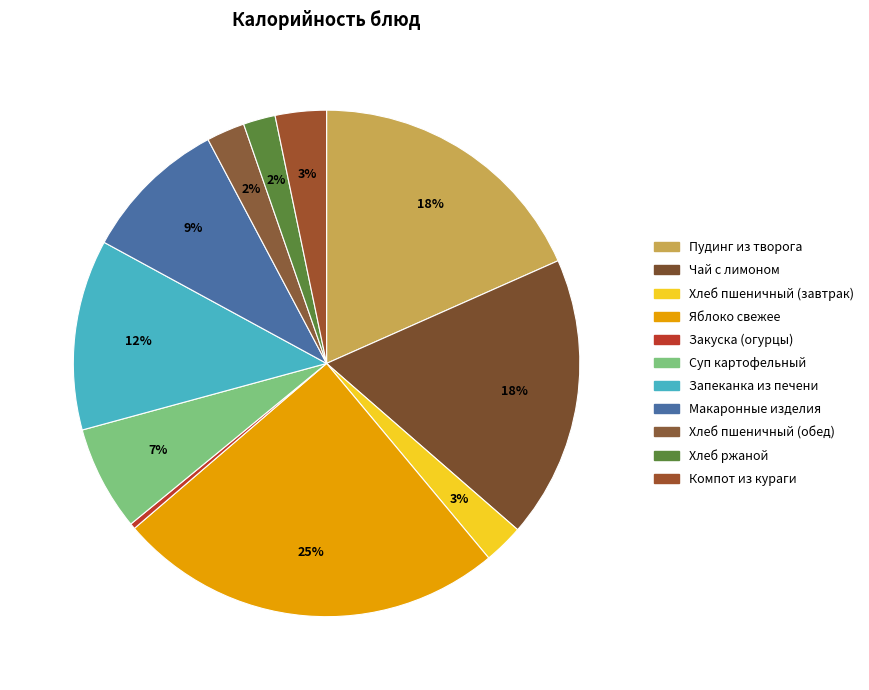

True or false: Чай с лимоном accounts for 18% of the total.

True